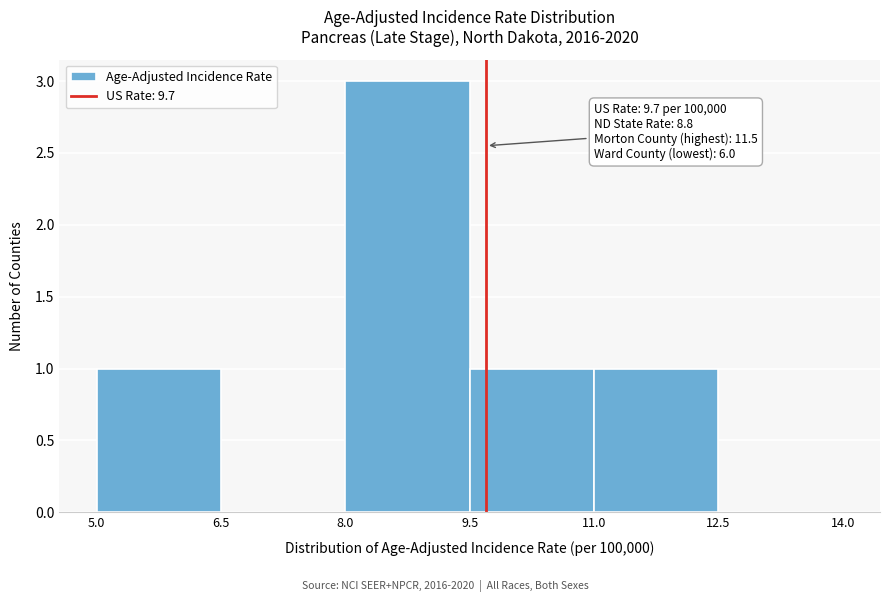

Over which range of the x-axis is the bar tallest?

8.0 to 9.5